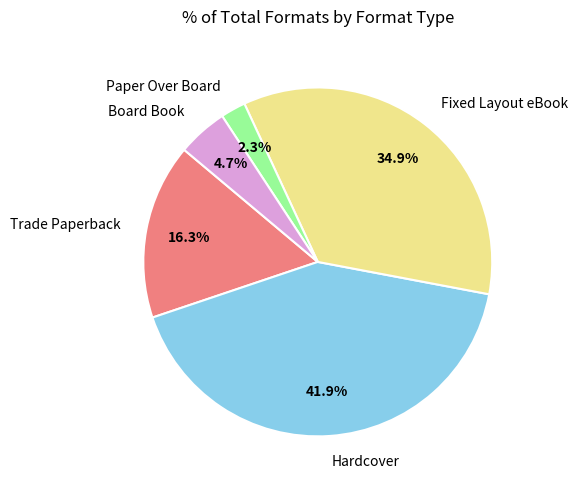

What is the smallest slice in the pie chart?

Paper Over Board